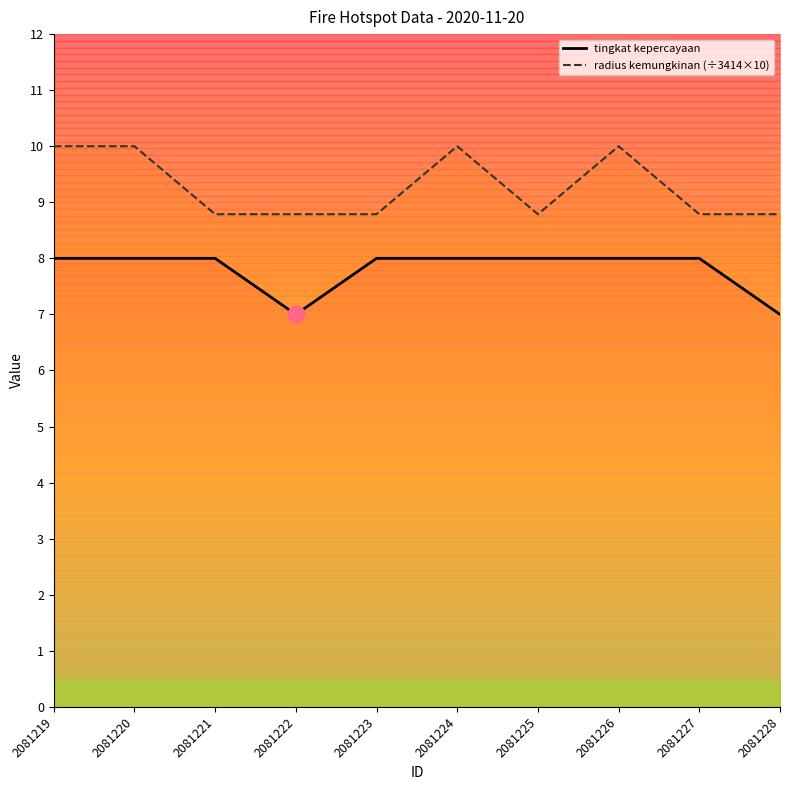

Which category has the highest value in the tingkat kepercayaan series?

2081219